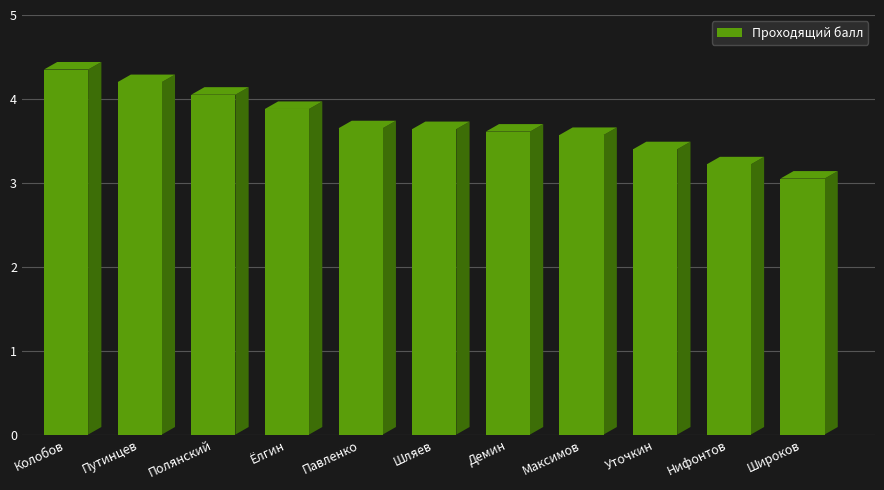

Which has a higher value, Широков or Колобов?

Колобов